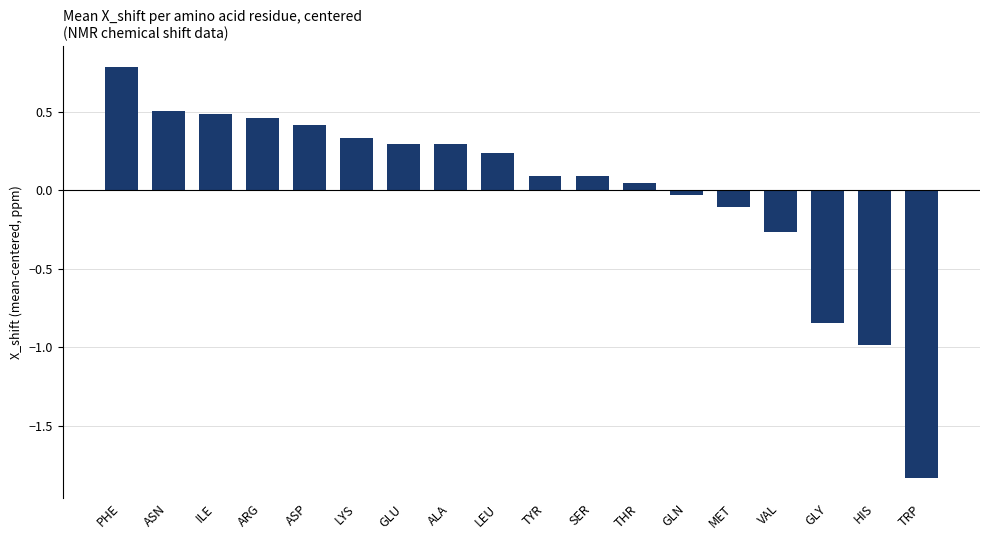

How many values are below 0?

6